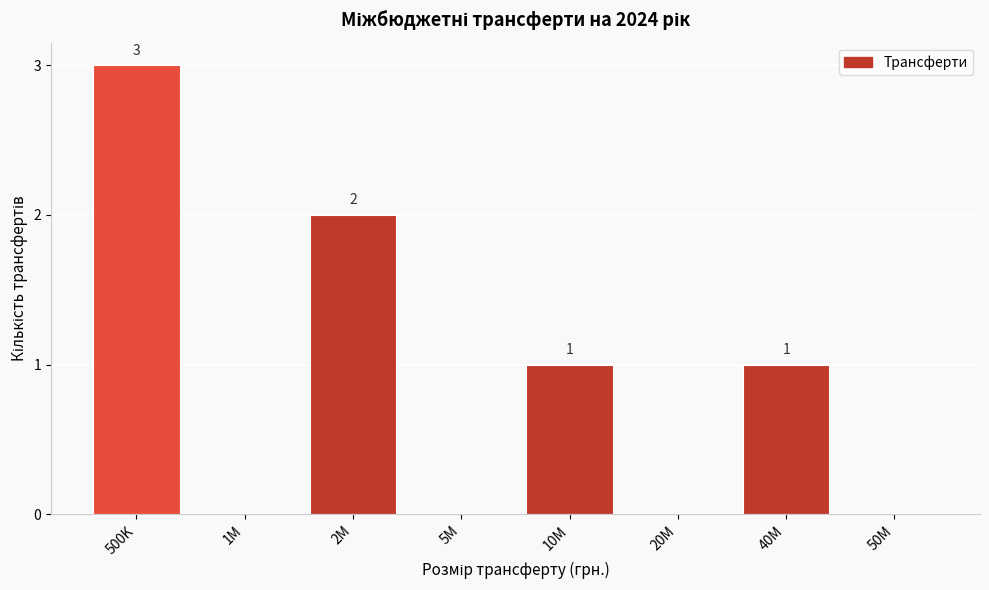

Reading right to left, list all the values displayed in this chart.

50M=0	40M=1	20M=0	10M=1	5M=0	2M=2	1M=0	500K=3